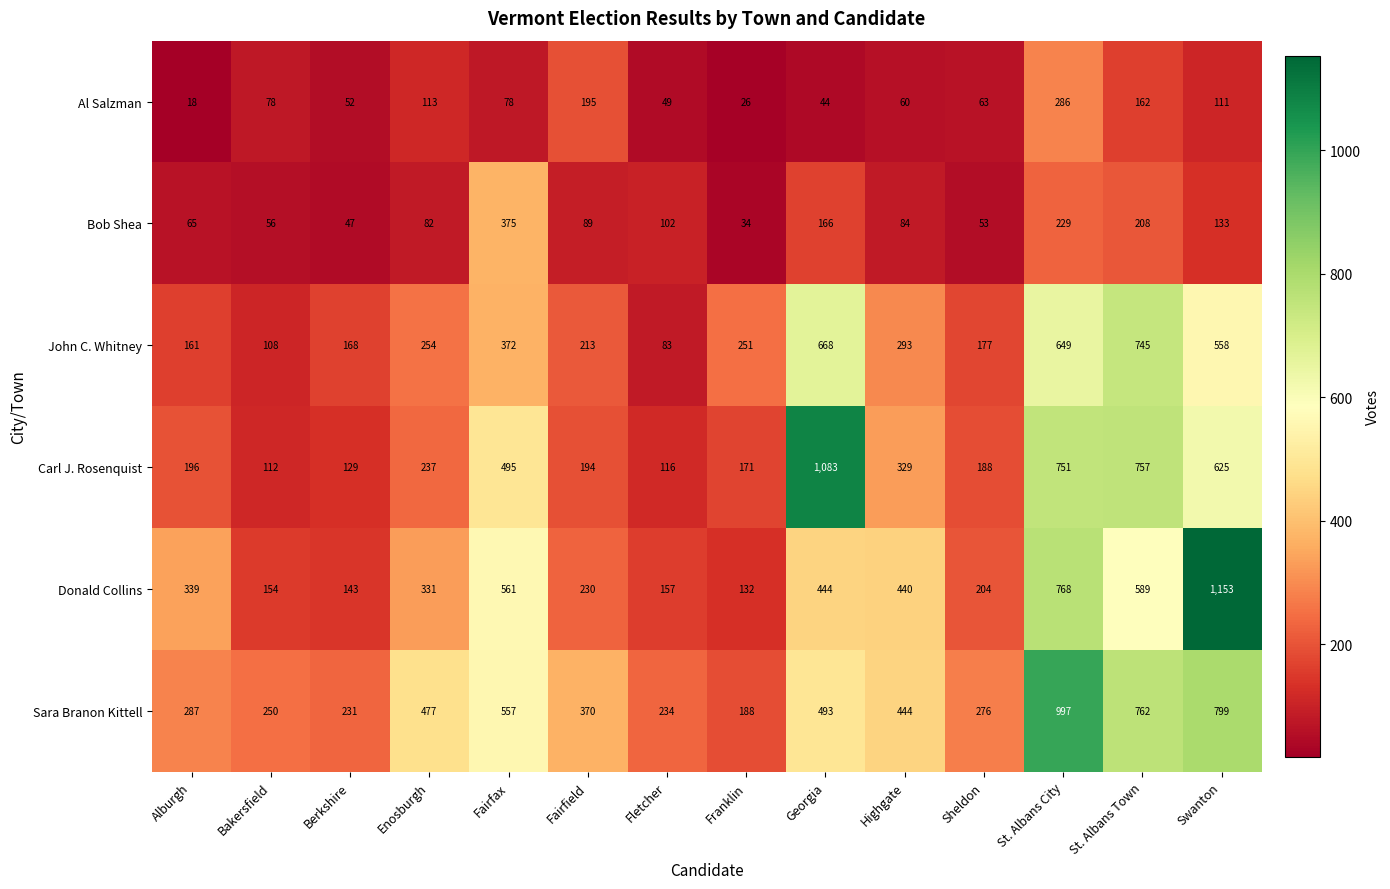

How many categories are shown in the chart?

14